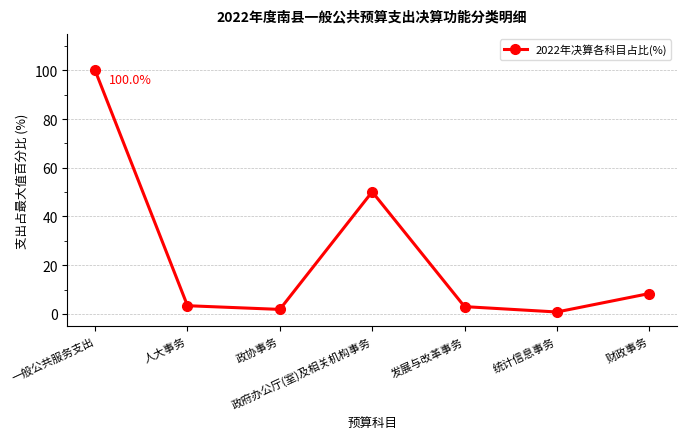

True or false: the data shows 3.0 at 发展与改革事务.

True